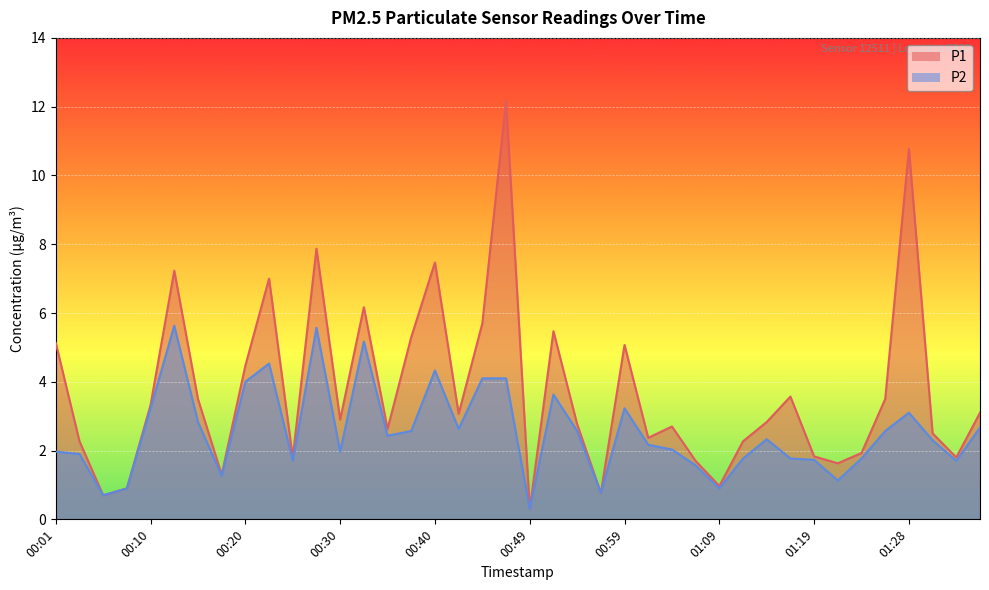

How many lines are shown in the chart?

2